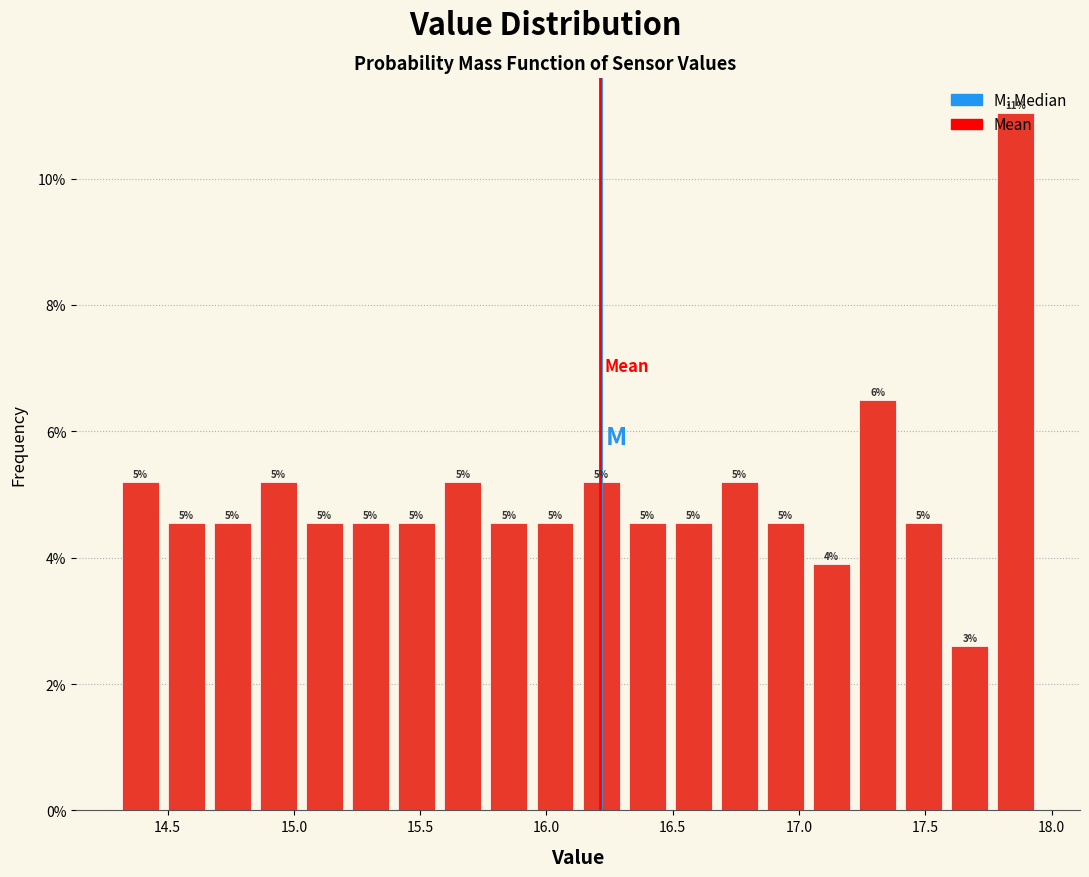

Read against the x-axis, roughly where is the centre of the tallest bar?

17.85